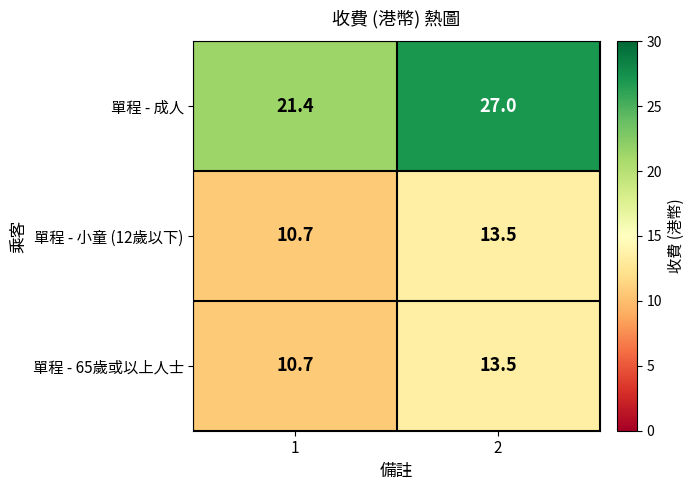

Which series has the widest spread of values?

單程 - 成人